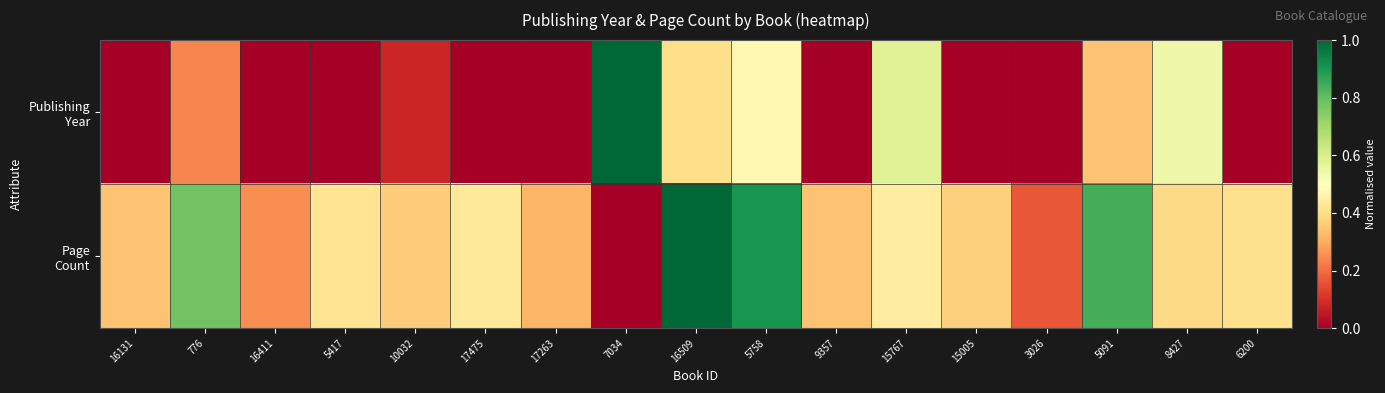

At which category is the sum across all series the highest?

16509